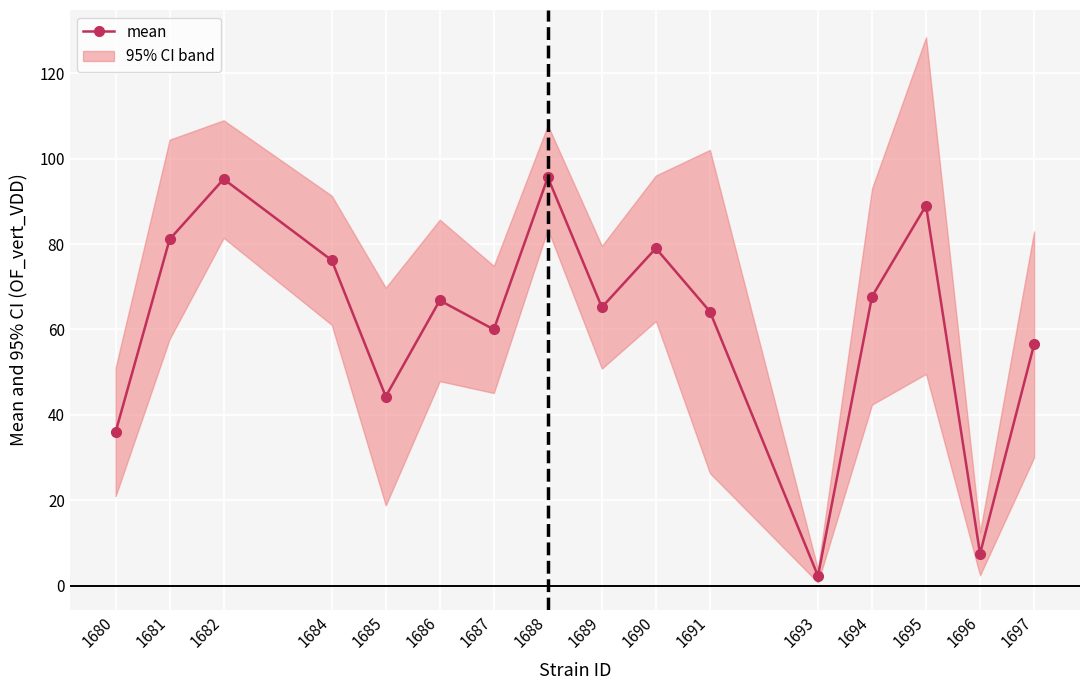

What is the change in value from 1682 to 1696?

-87.7